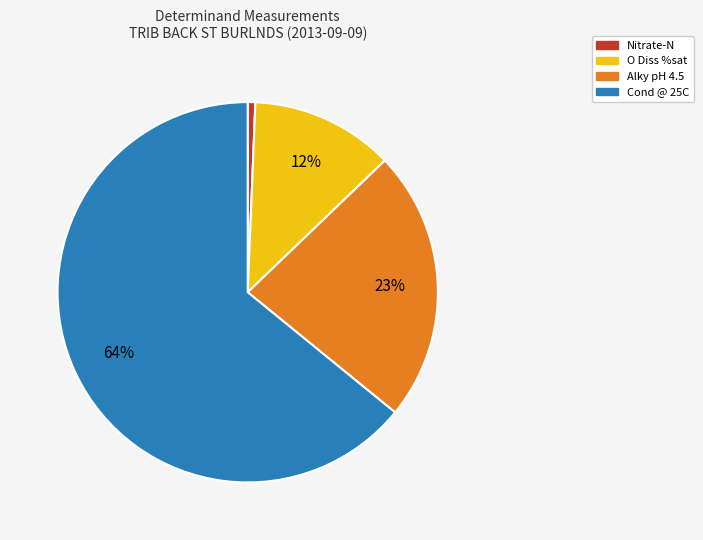

To the nearest percent, what is the average slice percentage?

25%